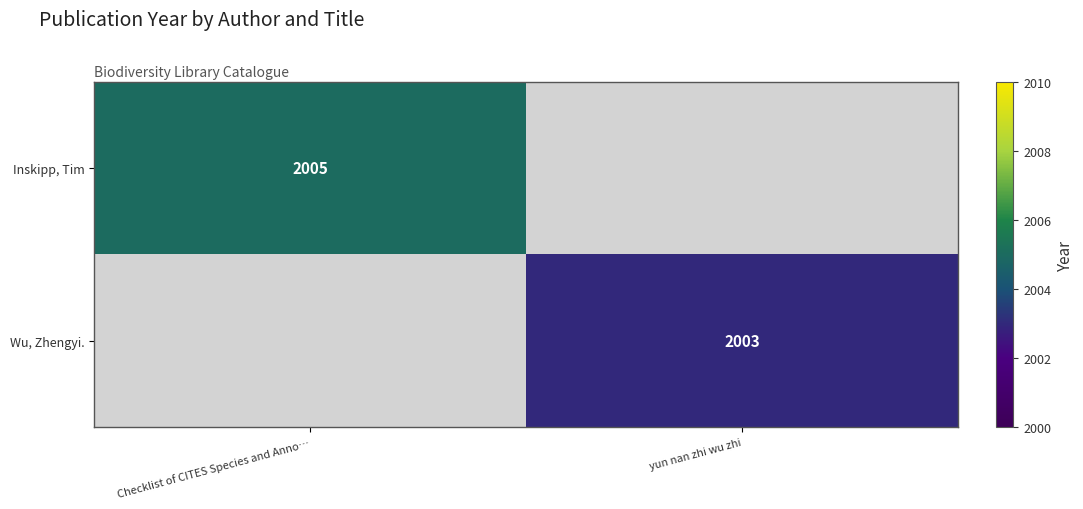

Is it true that Wu, Zhengyi. equals 3448 at yun nan zhi wu zhi?

False